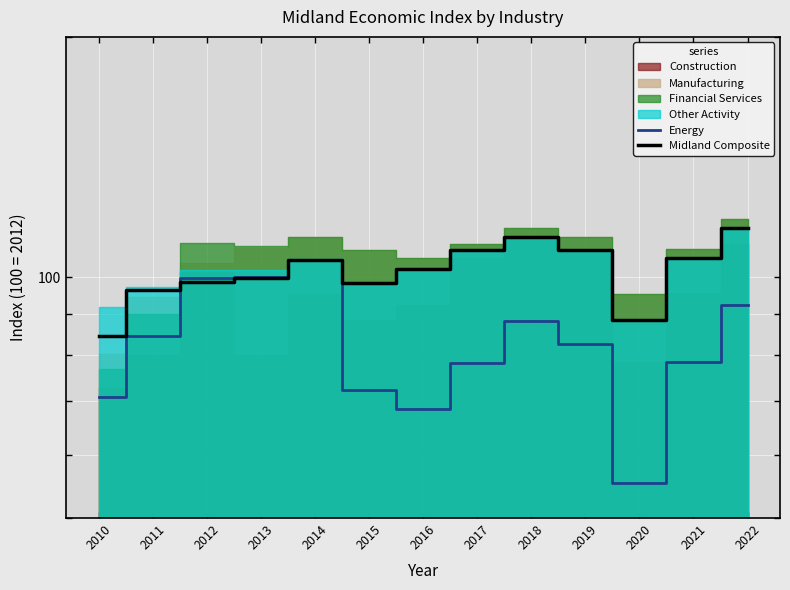

How many data points in Energy are less than 82?

6